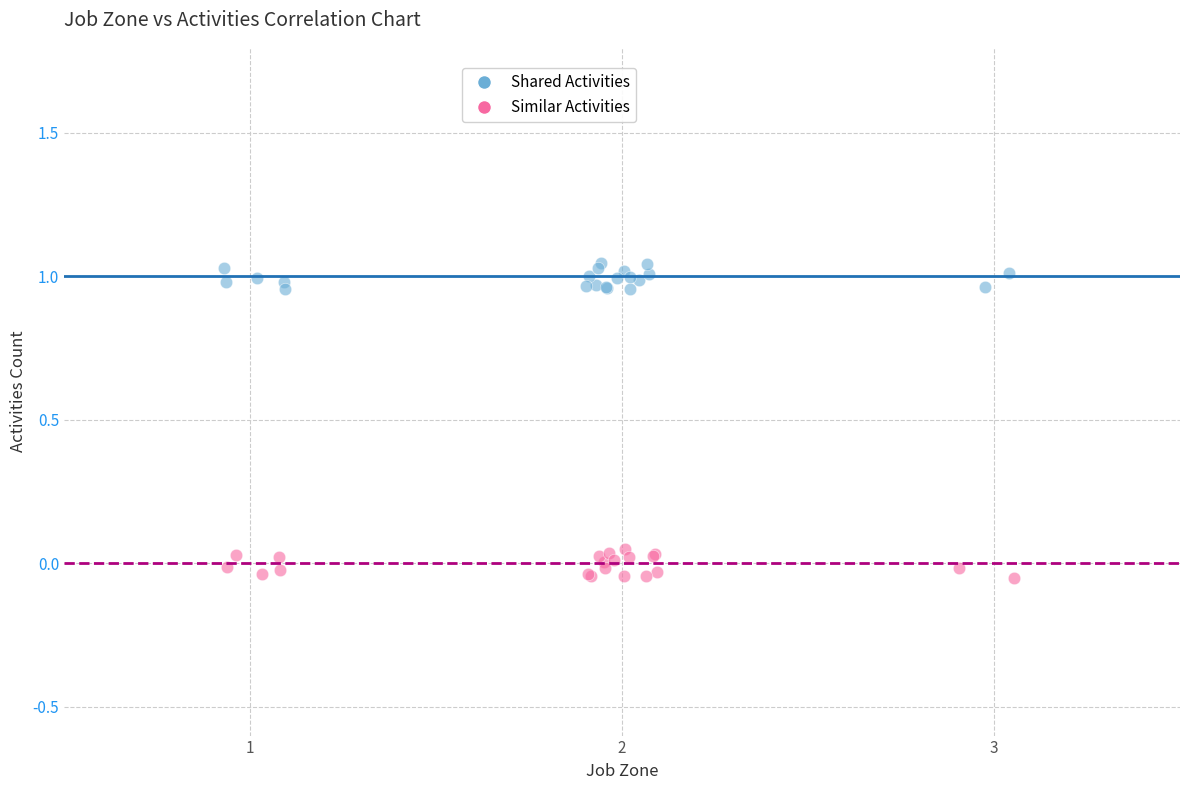

Which series contains the highest Y value?

Shared Activities